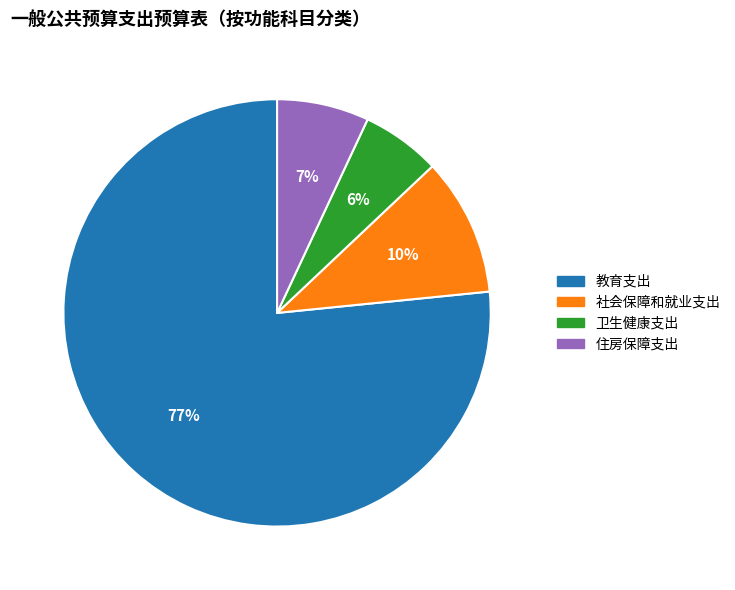

How many segments does this pie chart have?

4